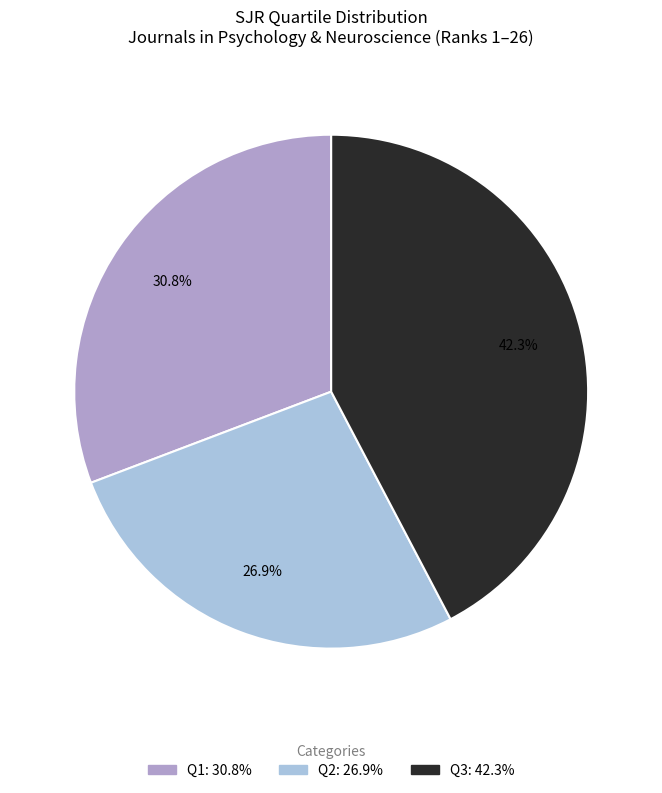

What is the largest slice in the pie chart?

Q3